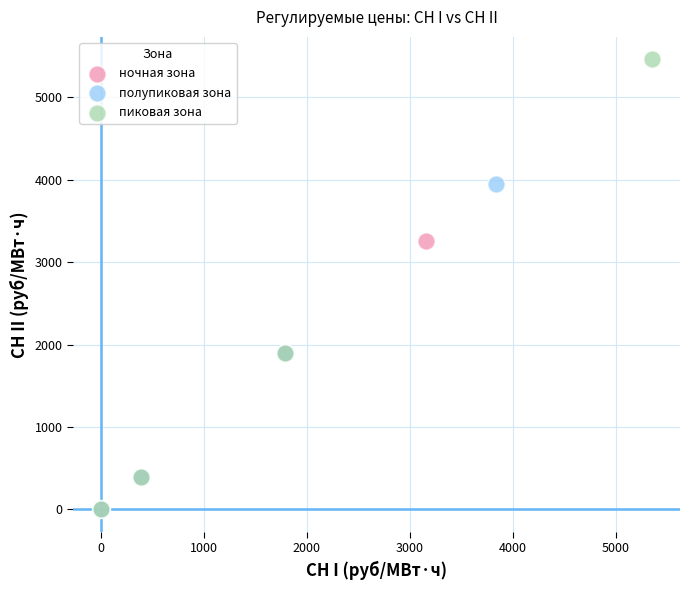

Which series has the widest spread of Y values?

пиковая зона